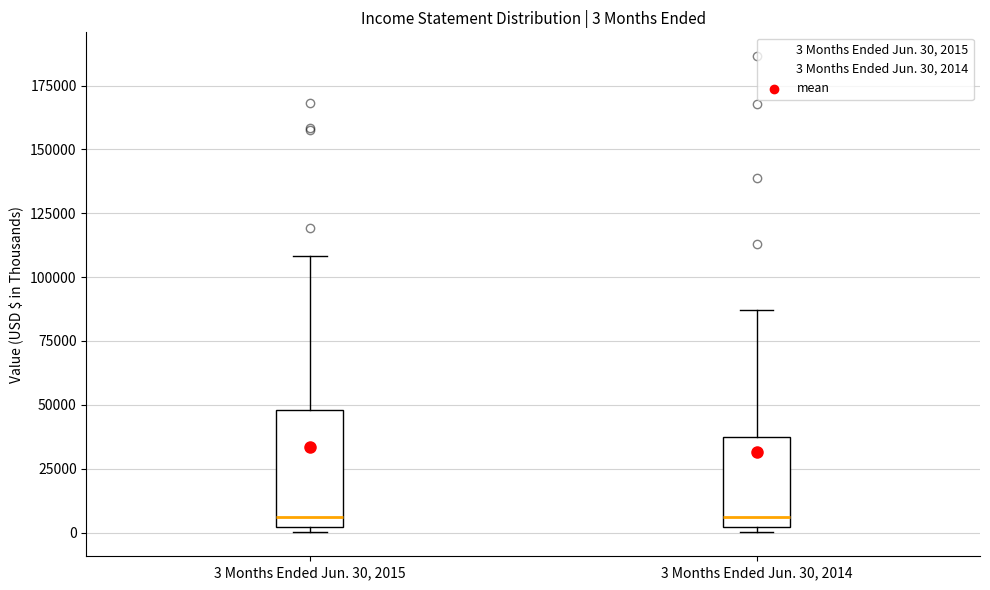

Which box is the tallest, from its lower edge to its upper edge?

3 Months Ended Jun. 30, 2015